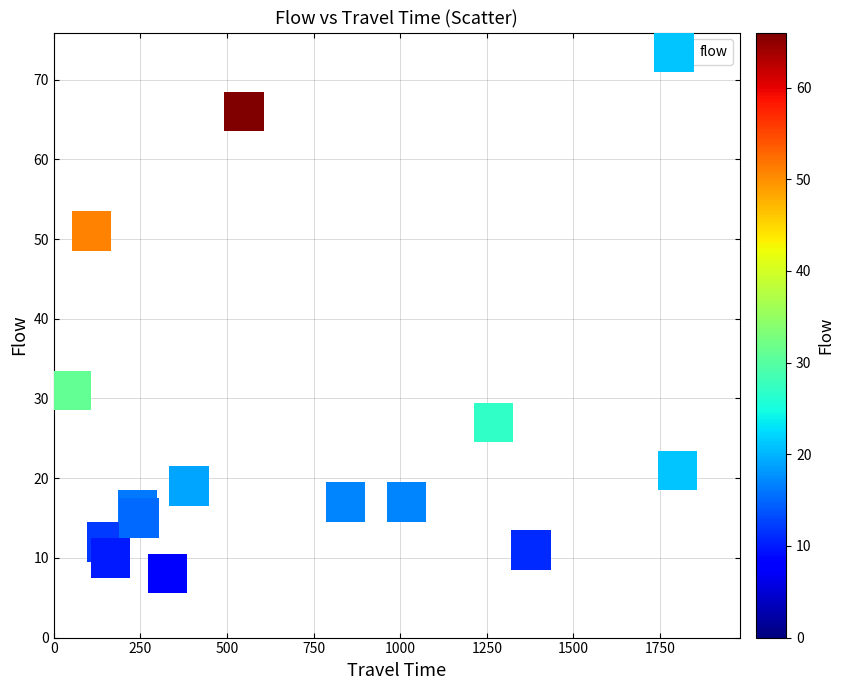

What Y value in the scatter plot is closest to 37?

31